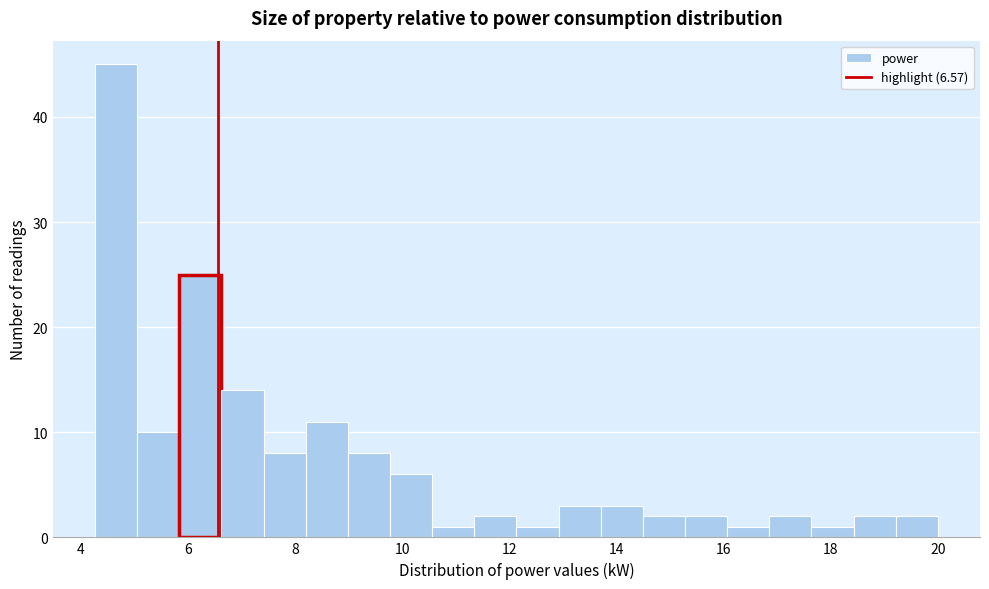

Read against the x-axis, roughly where is the centre of the tallest bar?

4.6